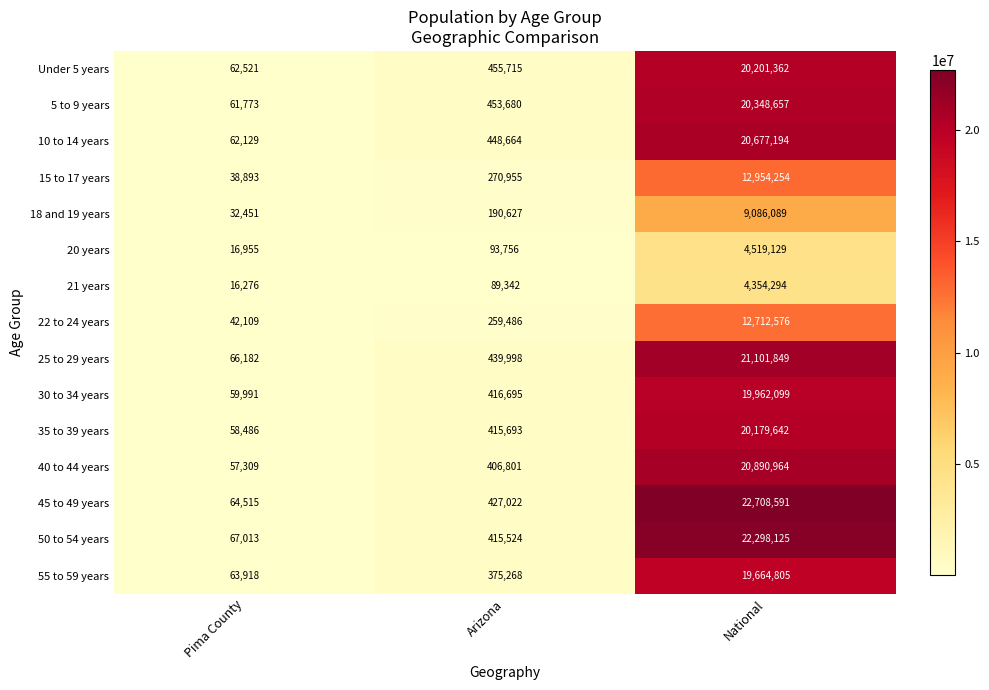

Between Pima County and National, which series saw the biggest shift?

45 to 49 years